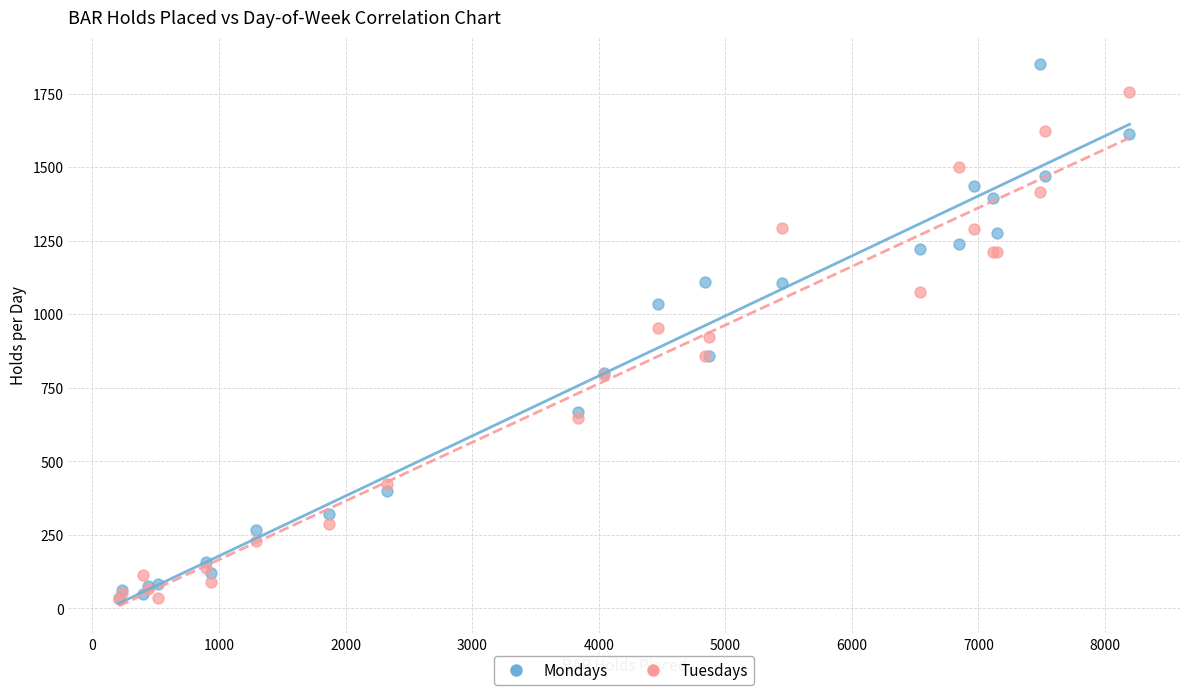

What are all the series names shown in the legend?

Mondays, Tuesdays